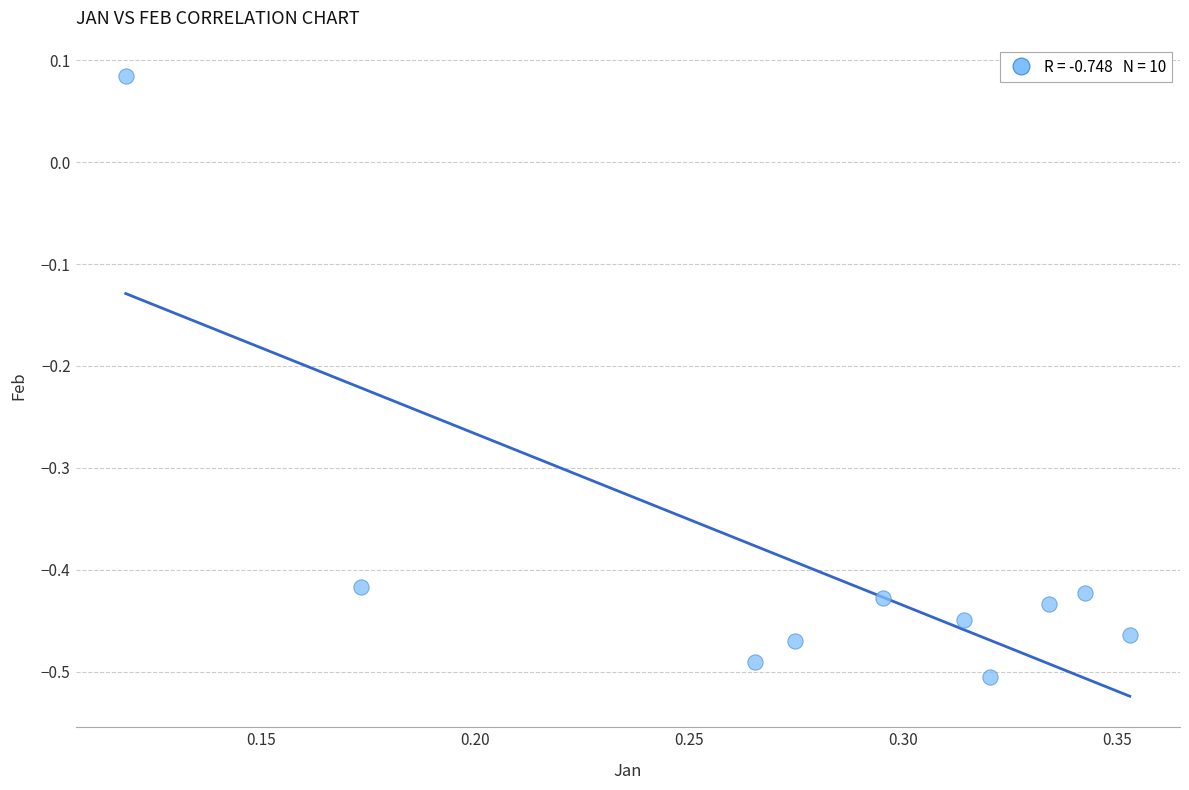

What is the range of Y values (max minus min)?

0.6